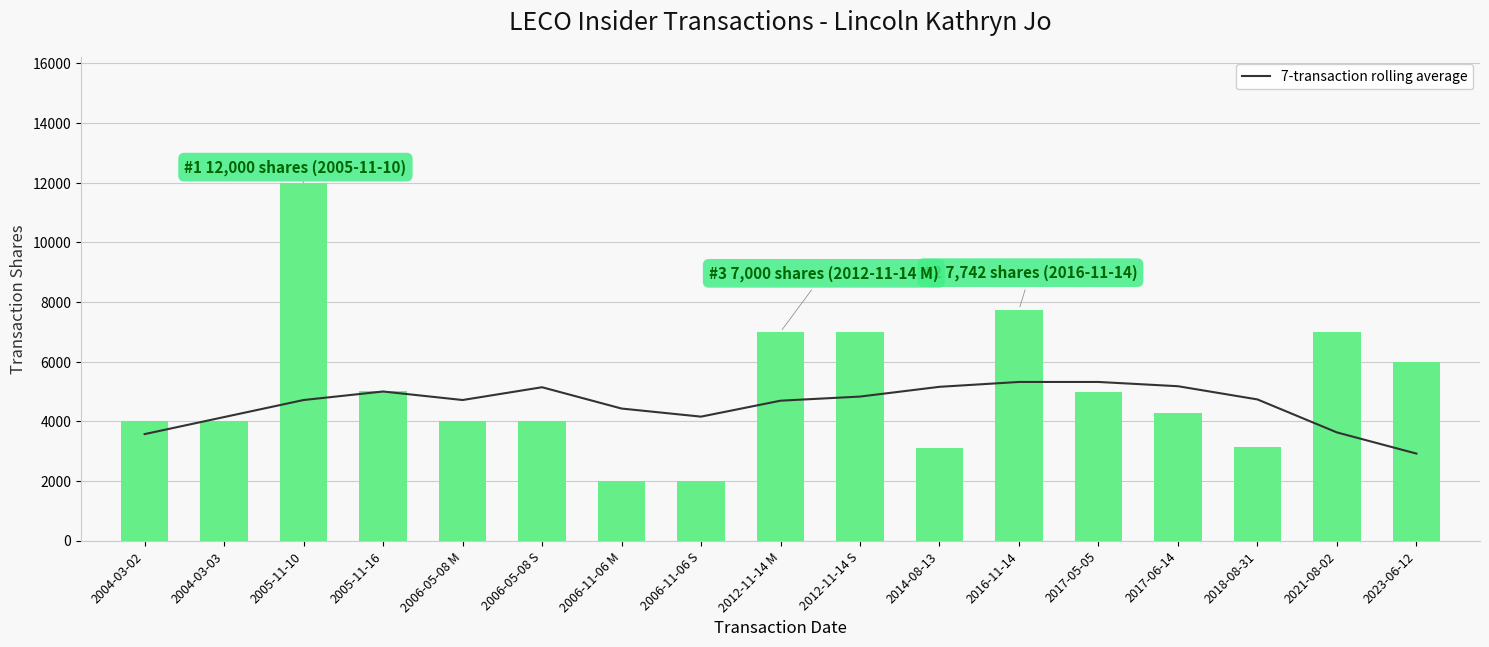

What is the difference between the maximum and minimum values in the transactionShares series?

10000.0